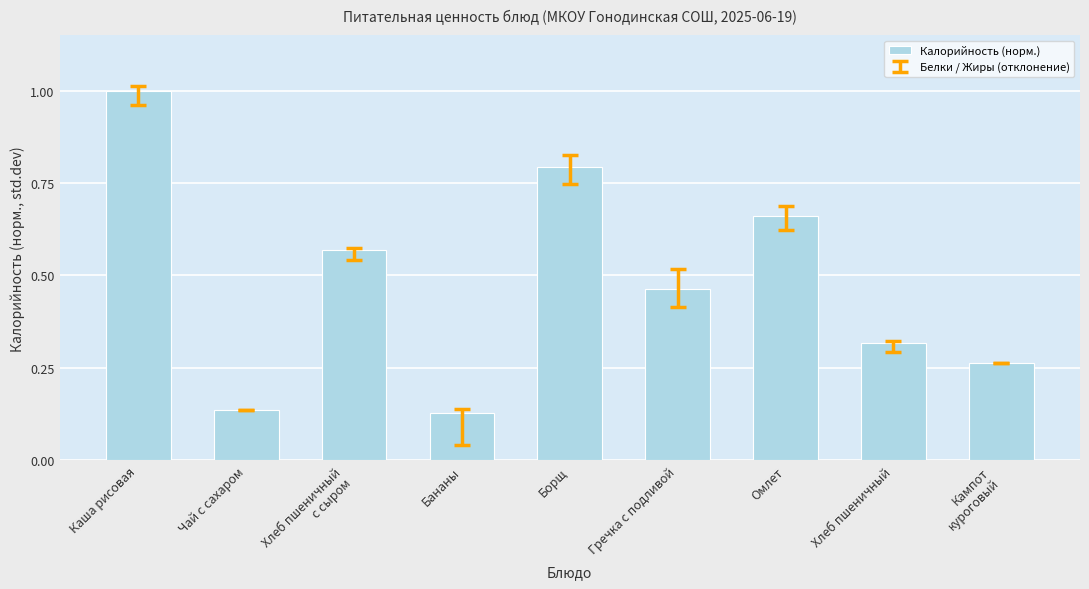

The chart shows a value of 0.2 at Бананы. True or false?

False